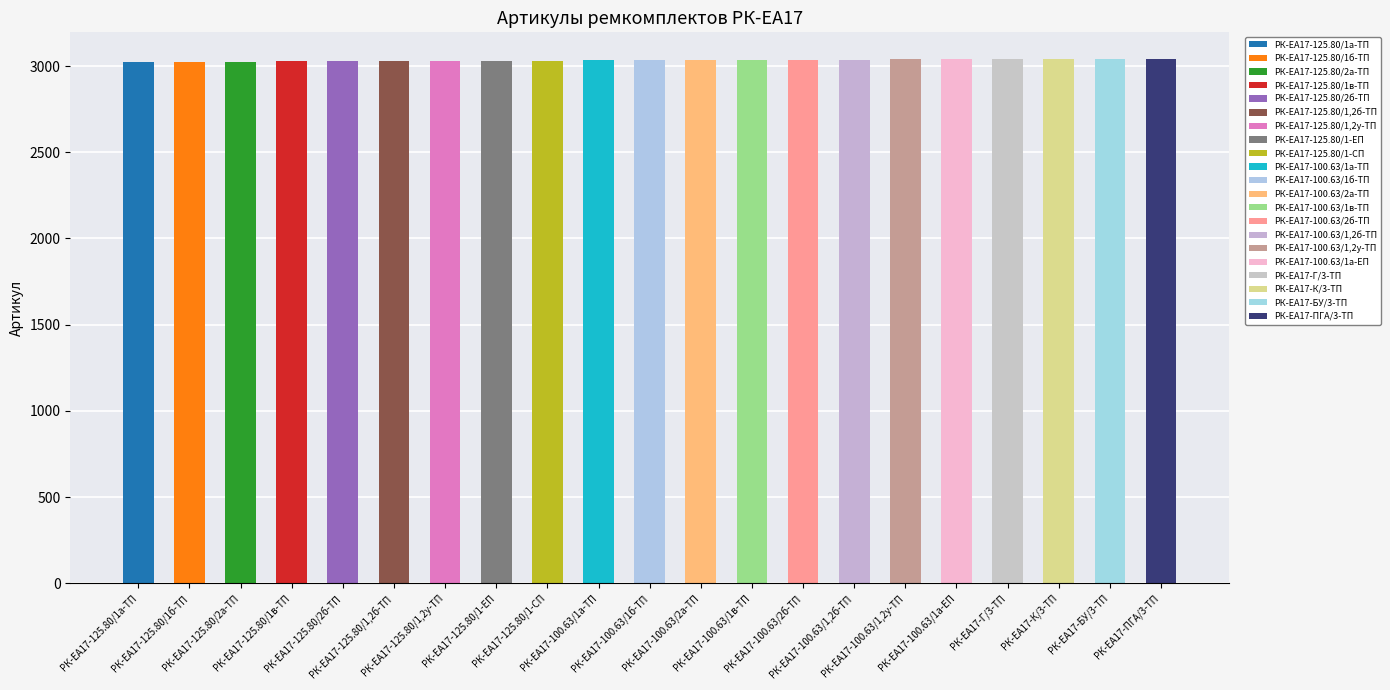

Reading left to right, list all the values displayed in this chart.

РК-ЕА17-125.80/1а-ТП=3024	РК-ЕА17-125.80/1б-ТП=3025	РК-ЕА17-125.80/2а-ТП=3026	РК-ЕА17-125.80/1в-ТП=3027	РК-ЕА17-125.80/2б-ТП=3028	РК-ЕА17-125.80/1,2б-ТП=3029	РК-ЕА17-125.80/1,2у-ТП=3030	РК-ЕА17-125.80/1-ЕП=3031	РК-ЕА17-125.80/1-СП=3032	РК-ЕА17-100.63/1а-ТП=3033	РК-ЕА17-100.63/1б-ТП=3034	РК-ЕА17-100.63/2а-ТП=3035	РК-ЕА17-100.63/1в-ТП=3036	РК-ЕА17-100.63/2б-ТП=3037	РК-ЕА17-100.63/1,2б-ТП=3038	РК-ЕА17-100.63/1,2у-ТП=3039	РК-ЕА17-100.63/1а-ЕП=3040	РК-ЕА17-Г/3-ТП=3041	РК-ЕА17-К/3-ТП=3042	РК-ЕА17-БУ/3-ТП=3043	РК-ЕА17-ПГА/3-ТП=3044